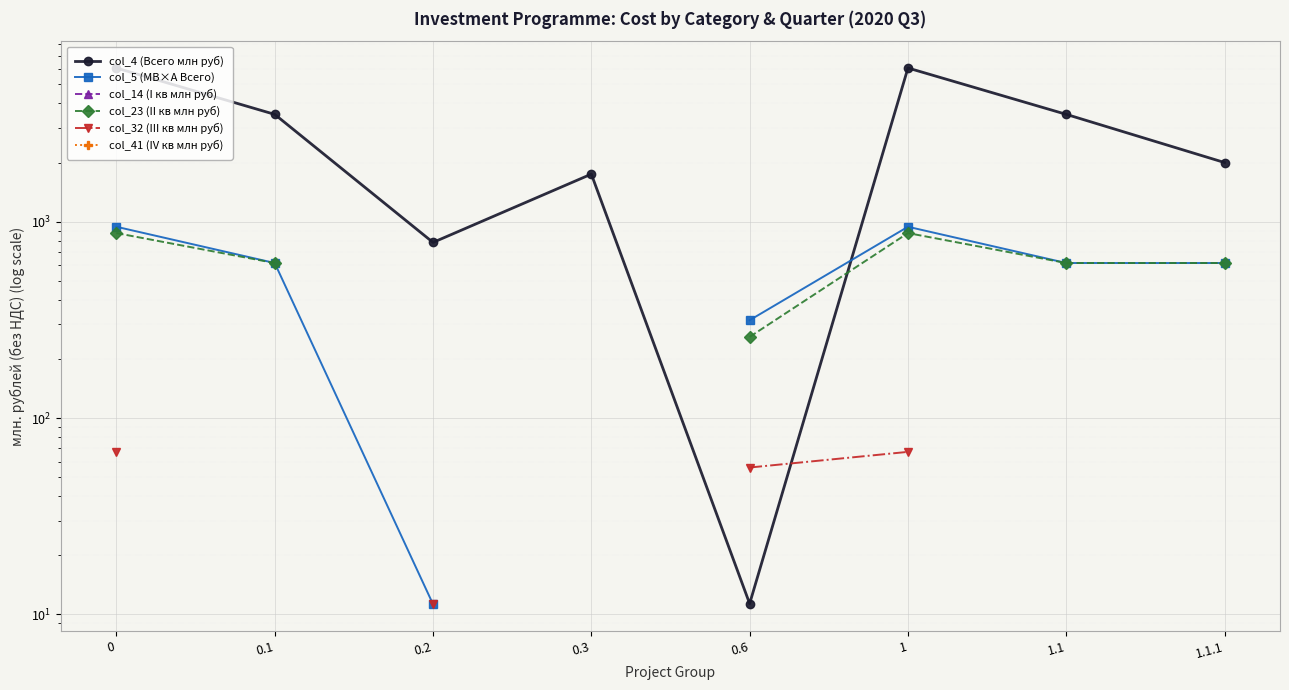

True or false: col_23 (II кв млн руб) and col_32 (III кв млн руб) cross at least once.

False